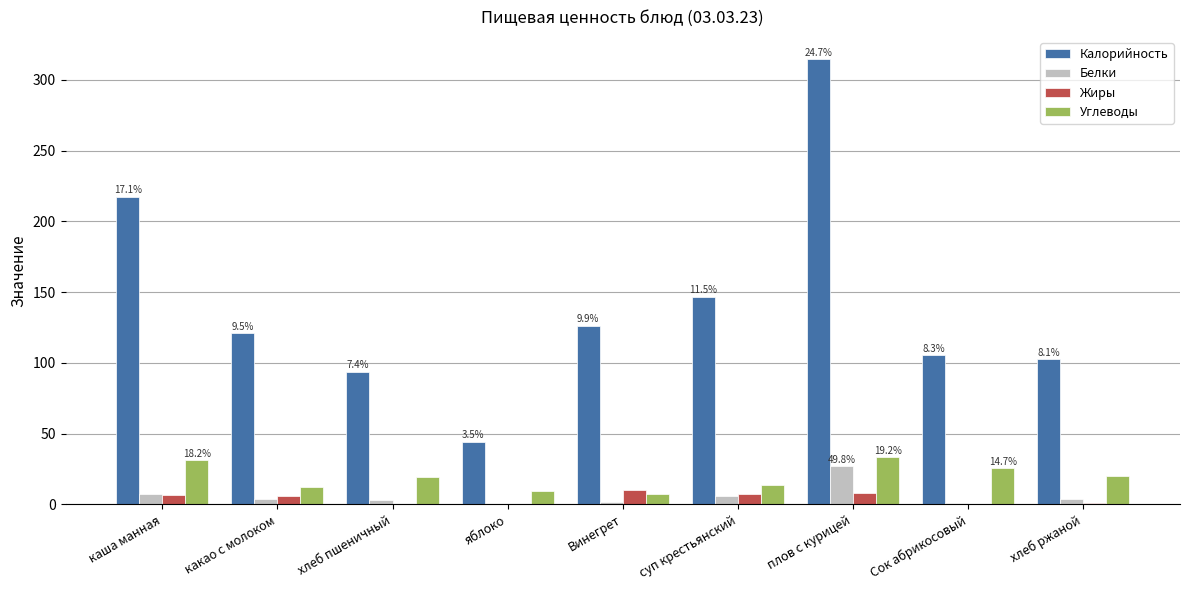

What is the difference between the Жиры values at плов с курицей and хлеб пшеничный?

7.8